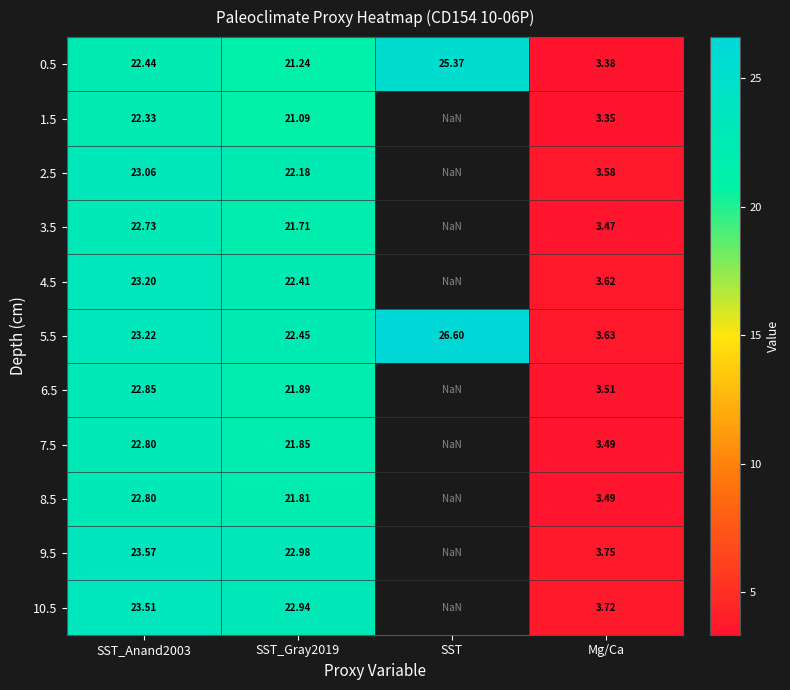

Which category has the highest value in the 0.5 series?

SST